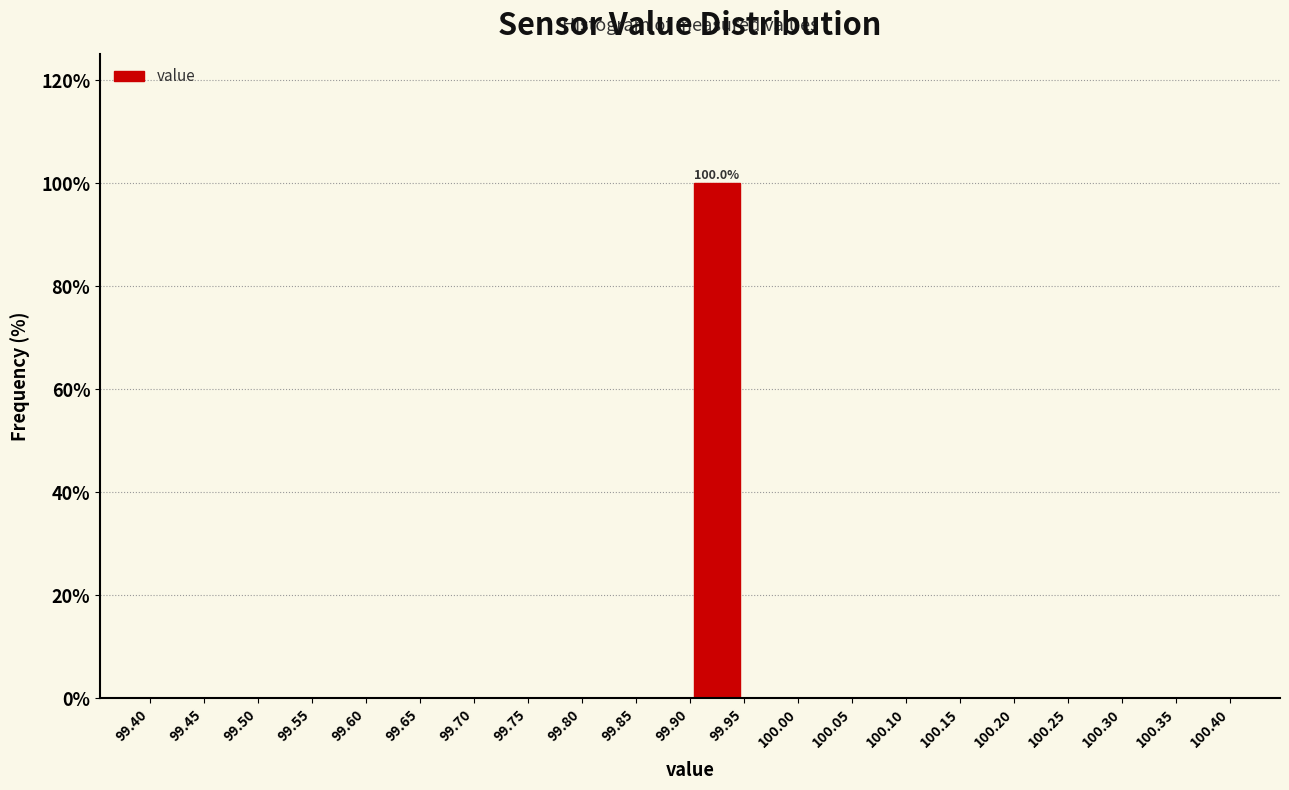

Over which range of the x-axis is the bar tallest?

99.90 to 99.95